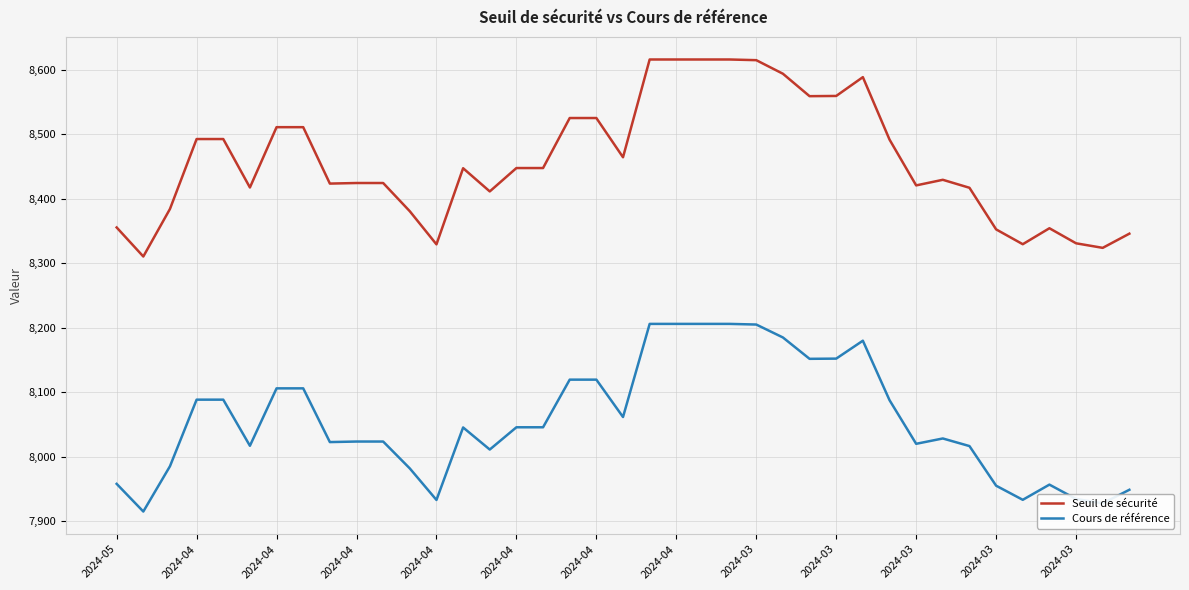

Which series has the widest spread of values?

Seuil de sécurité